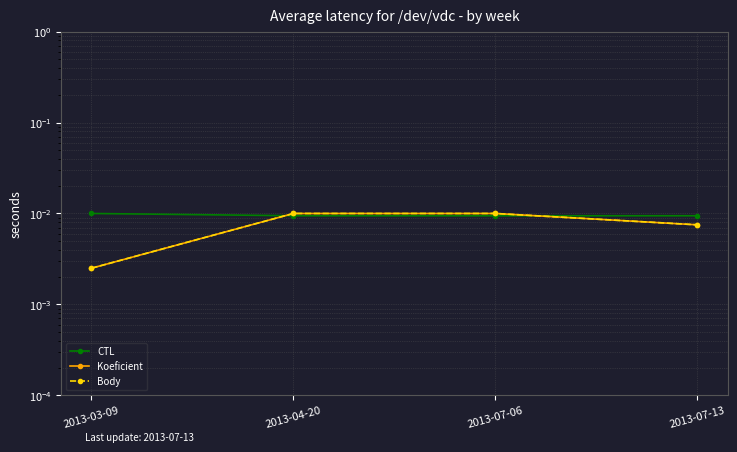

What are all the series names shown in the legend?

CTL, Koeficient, Body